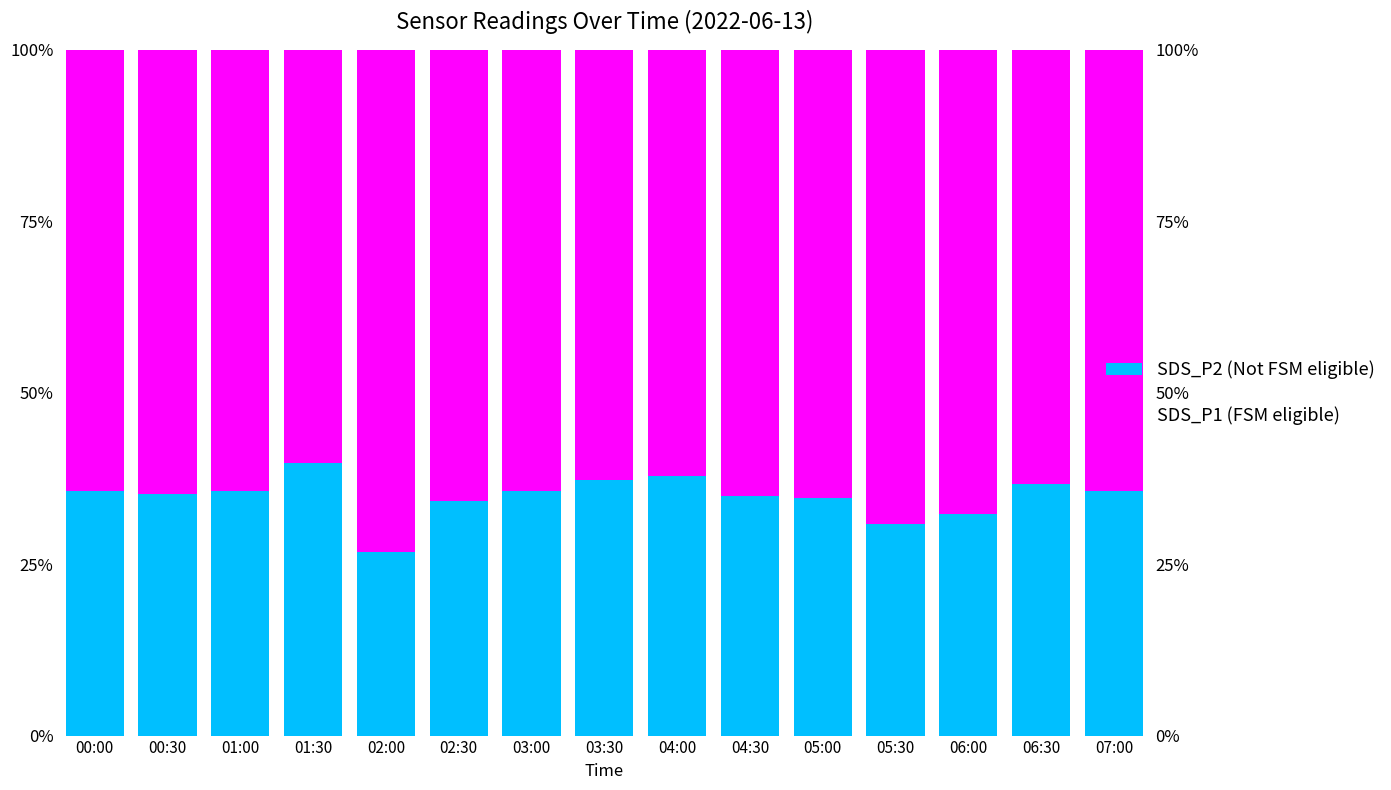

Which series has the largest total across all categories?

SDS_P1 (FSM eligible)